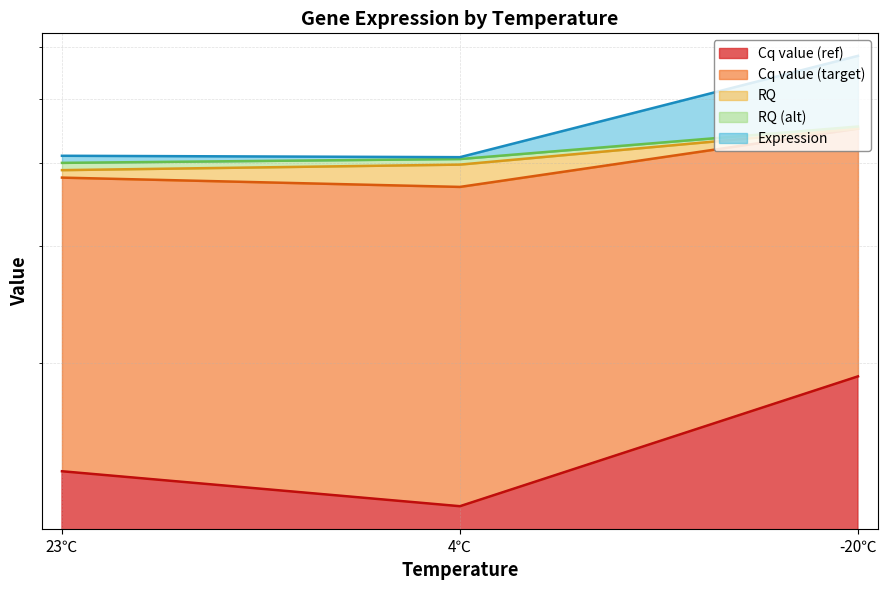

How many values in the Cq value (ref) series are below 13?

1